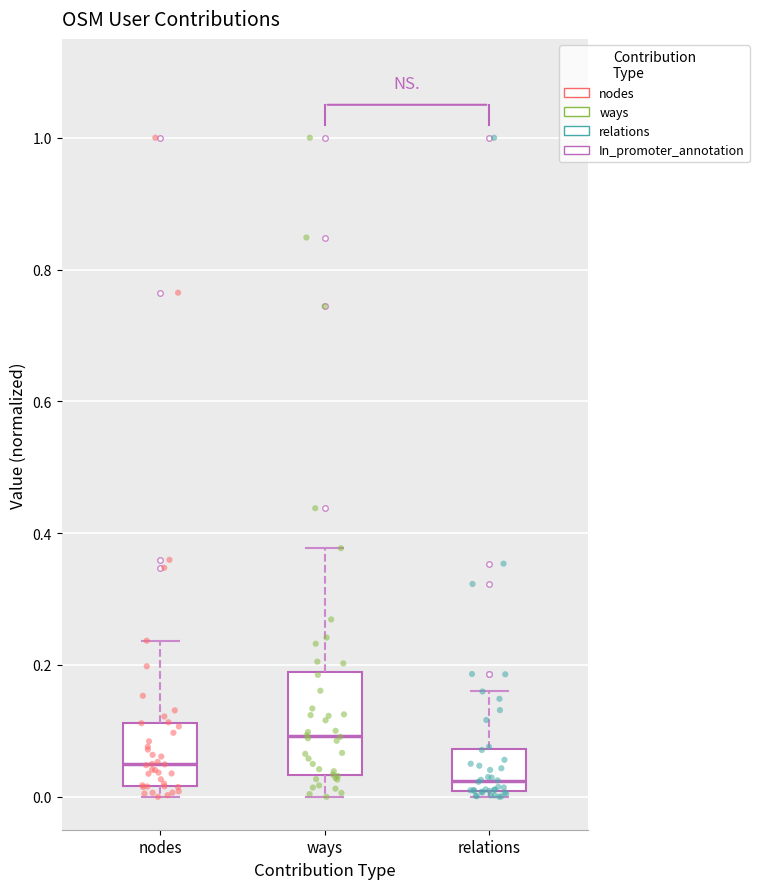

Which box's median line is the lowest?

relations